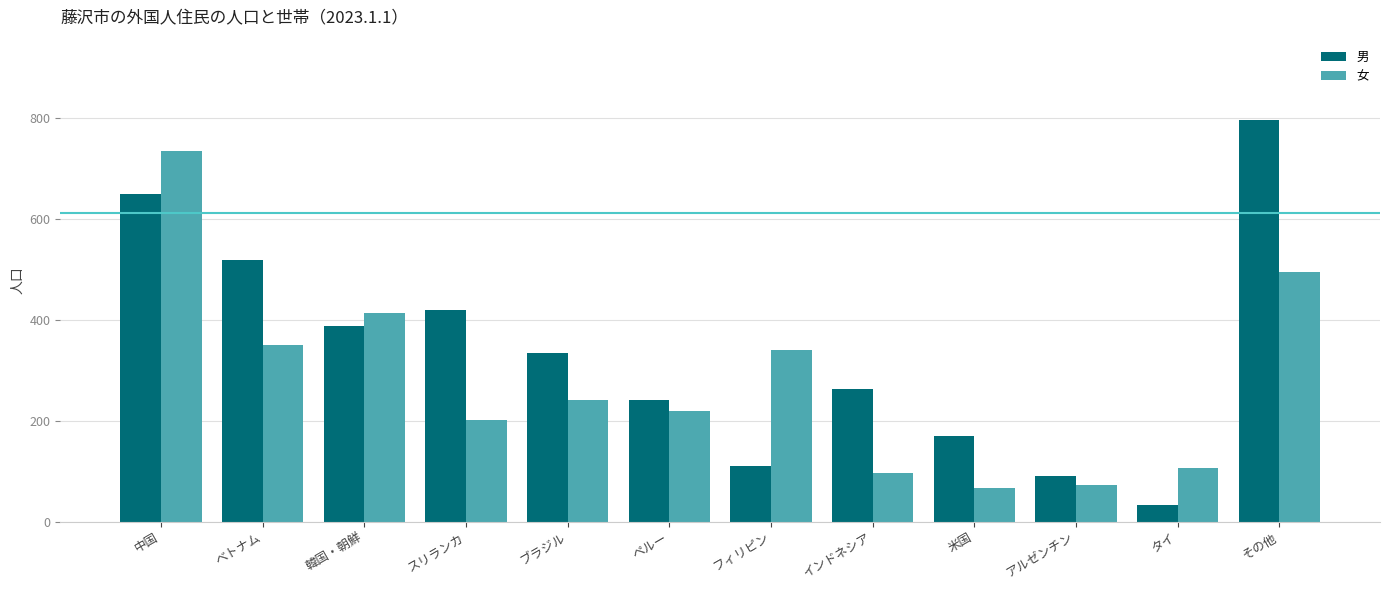

What are all the series names shown in the legend?

男, 女